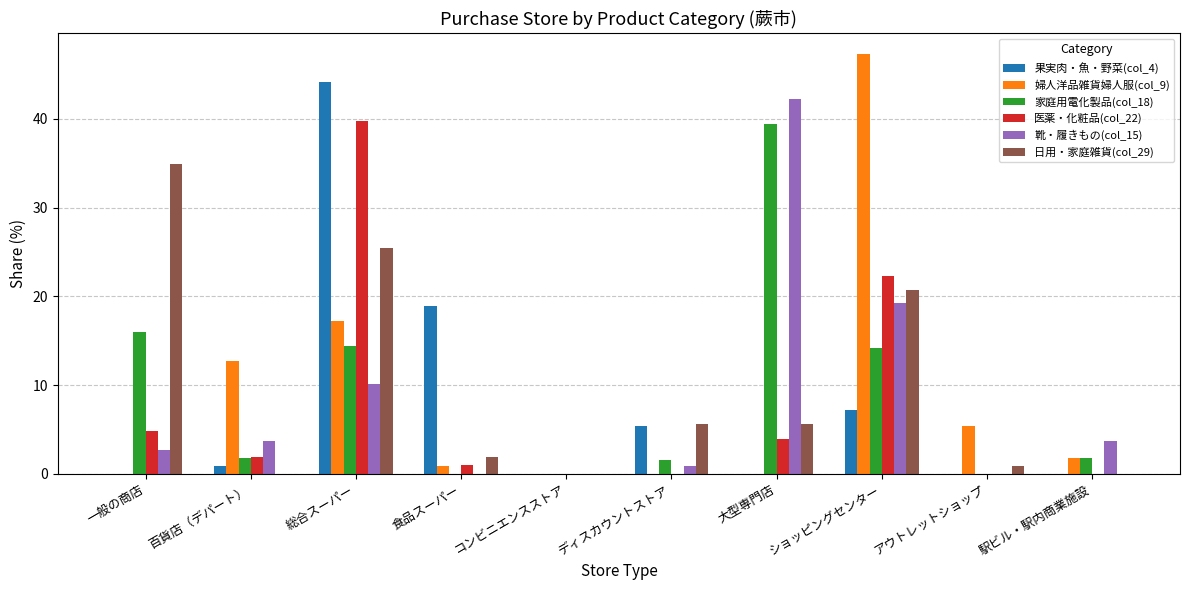

What value does the 果実肉・魚・野菜(col_4) series have at ディスカウントストア?

5.4